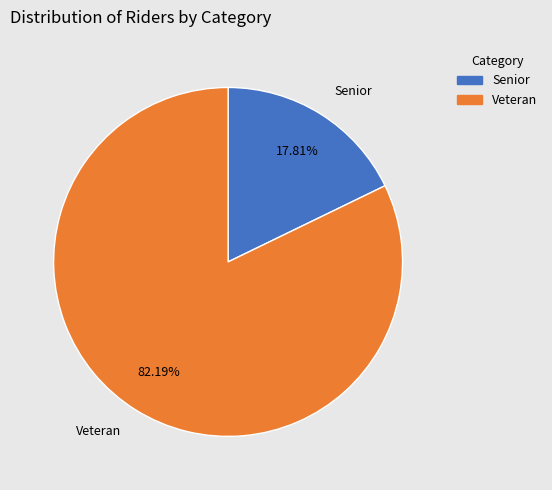

To the nearest percent, what percentage of the pie is Senior?

18%